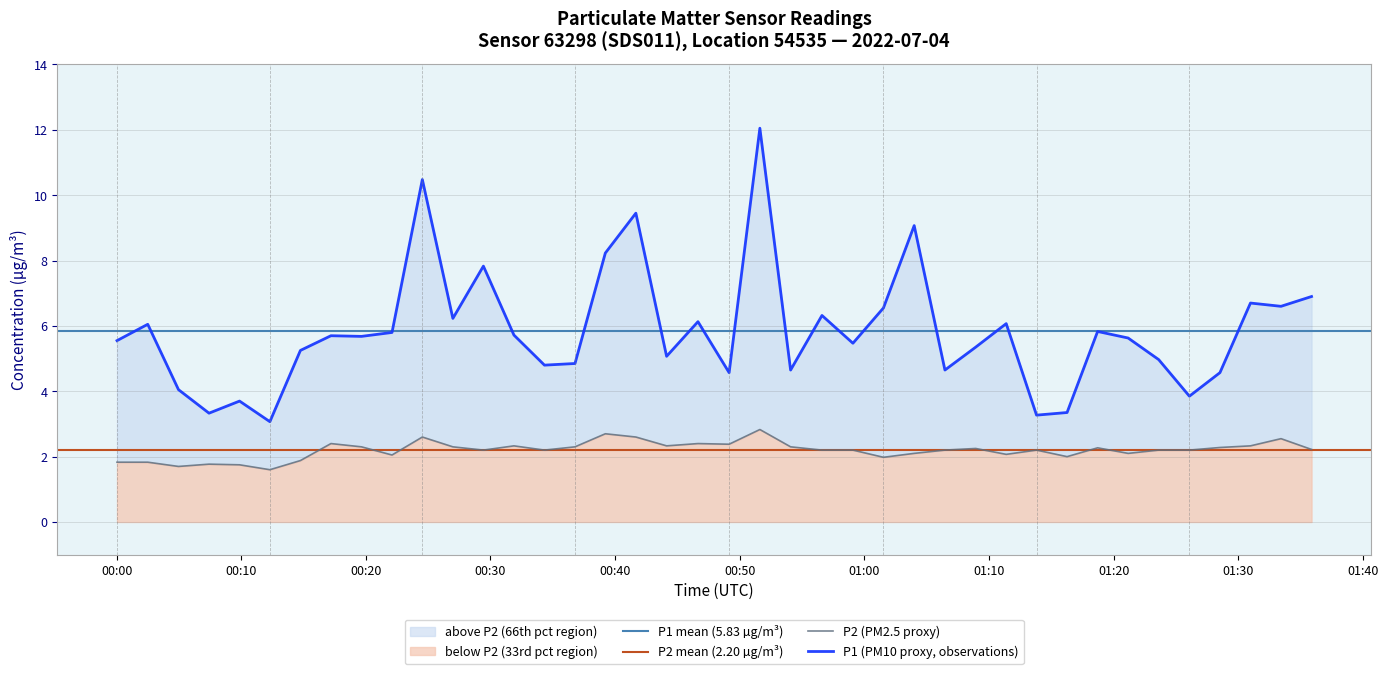

What position from the left is 00:51?

22